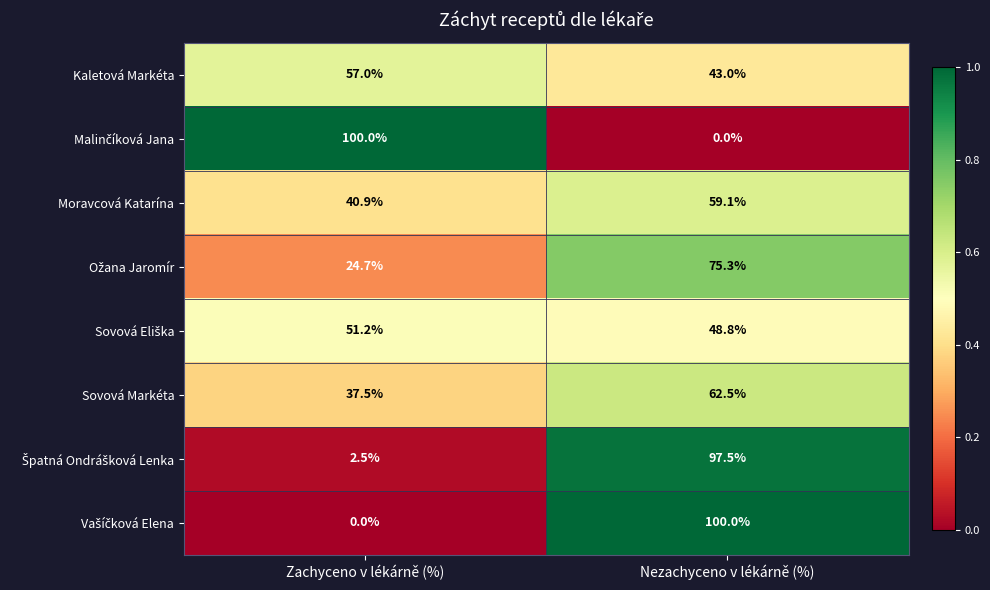

At which label does Sovová Markéta reach its minimum?

Zachyceno v lékárně (%)